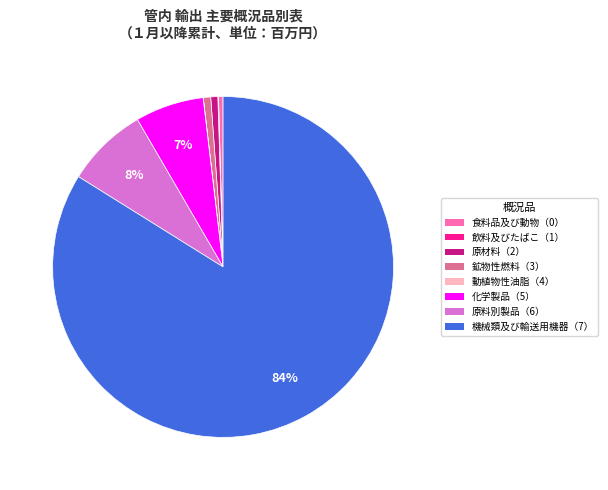

What is the largest slice in the pie chart?

機械類及び輸送用機器（7）